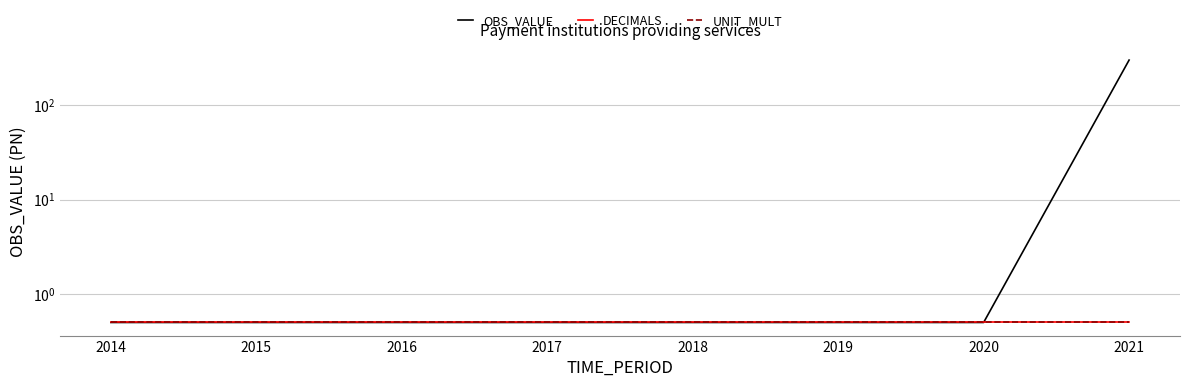

Is it true that DECIMALS equals 0.3 at 2020?

False